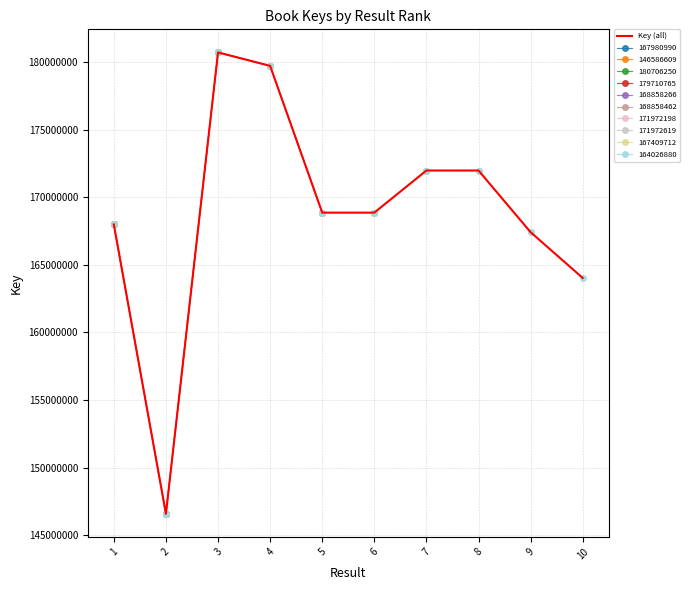

True or false: the data shows 167409712 at 9.

True